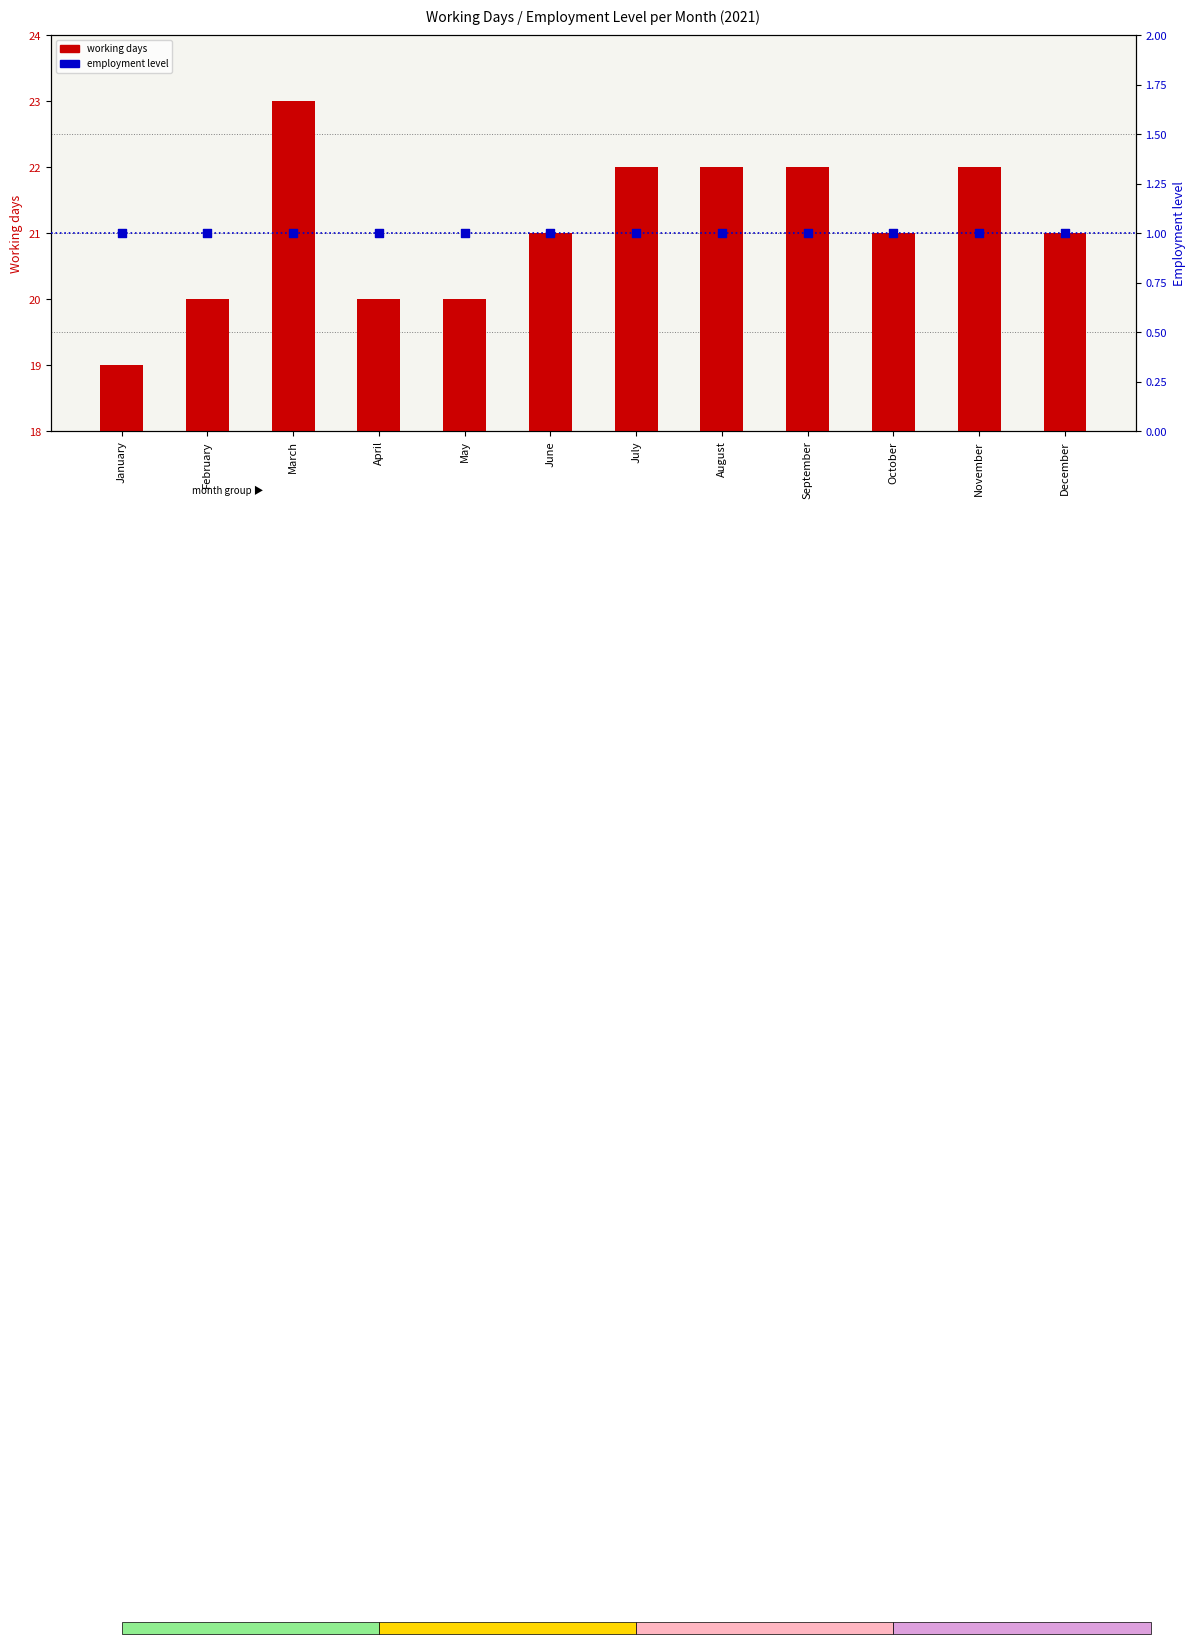

Is the value of working days at December greater than the value of employment level at January?

Yes